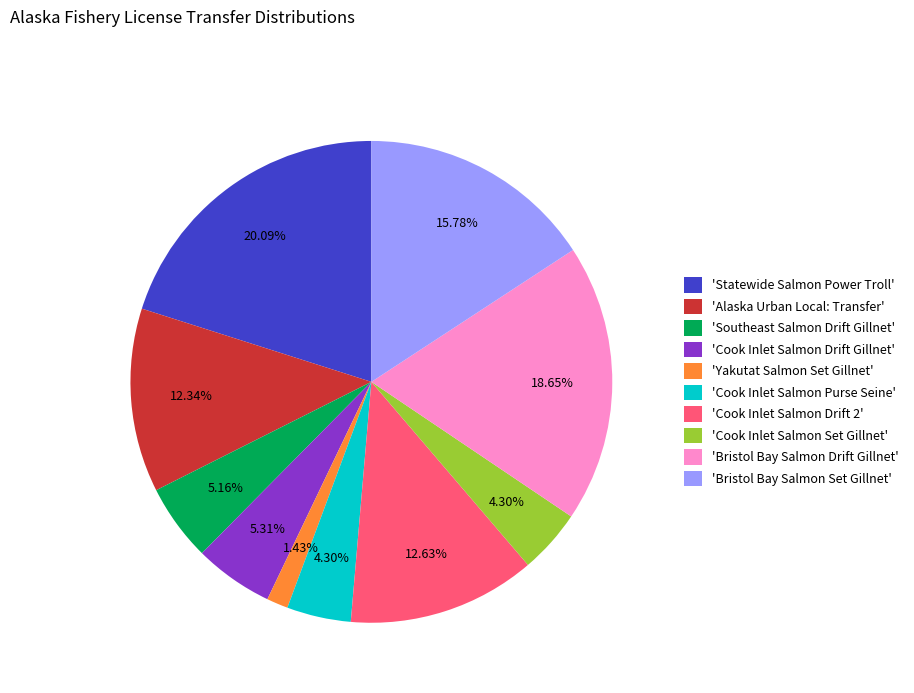

Approximately how many times larger is the value at 'Cook Inlet Salmon Drift 2' compared to 'Cook Inlet Salmon Set Gillnet'?

2.9